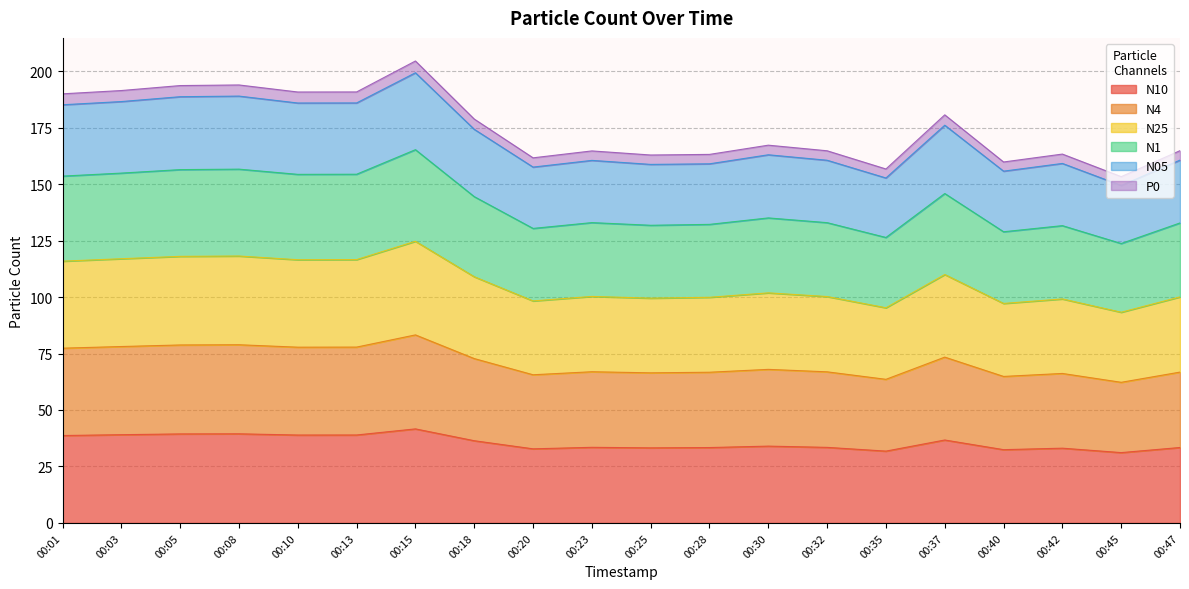

What are all the series names shown in the legend?

N10, N4, N25, N1, N05, P0